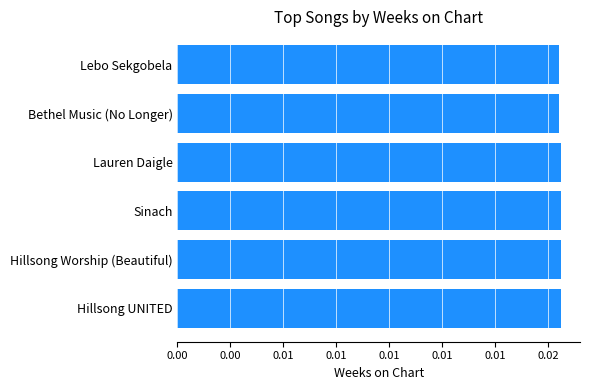

Does the chart contain any negative values?

No